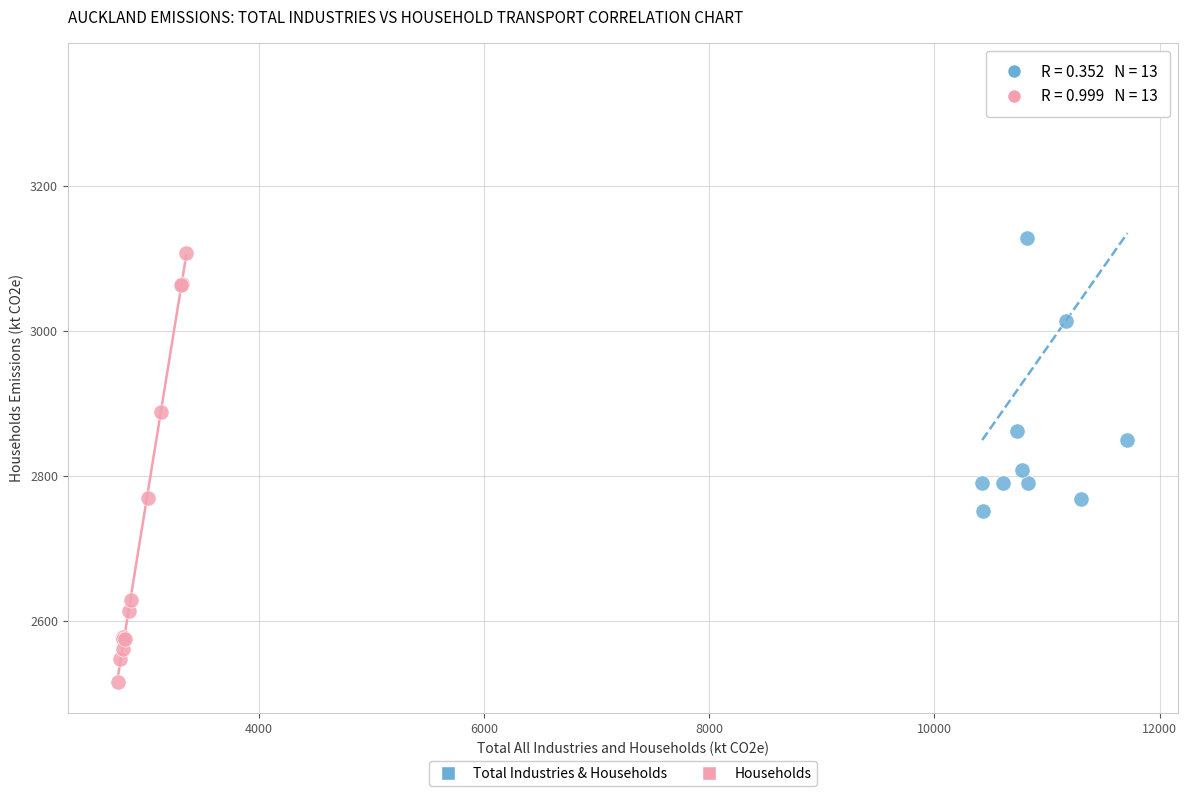

Which series contains the lowest Y value?

Households